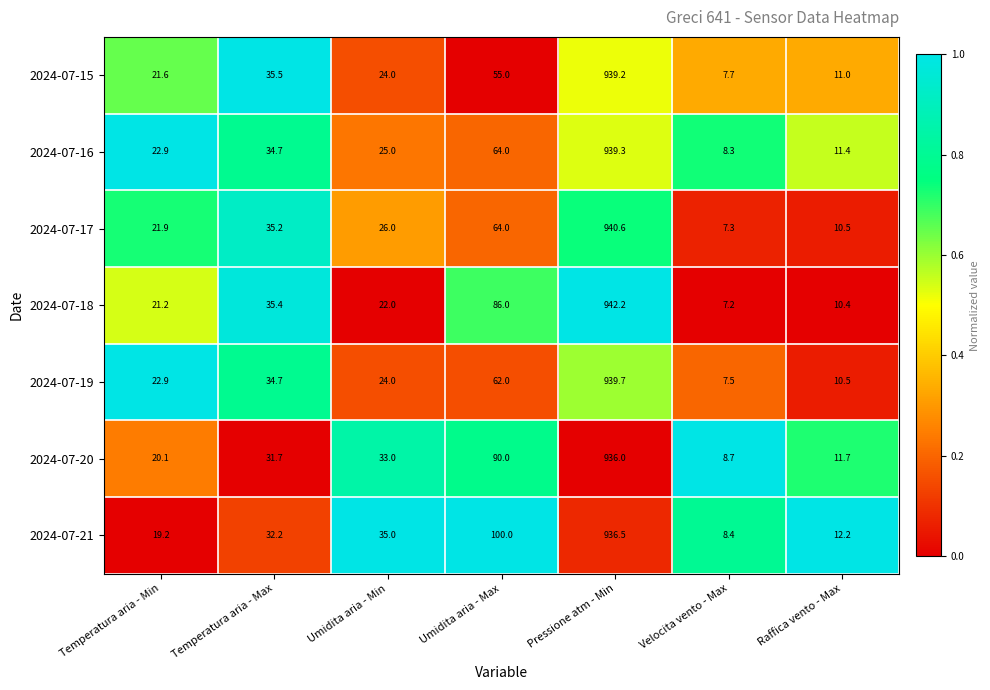

At which category is the sum across all series the highest?

Pressione atm - Min